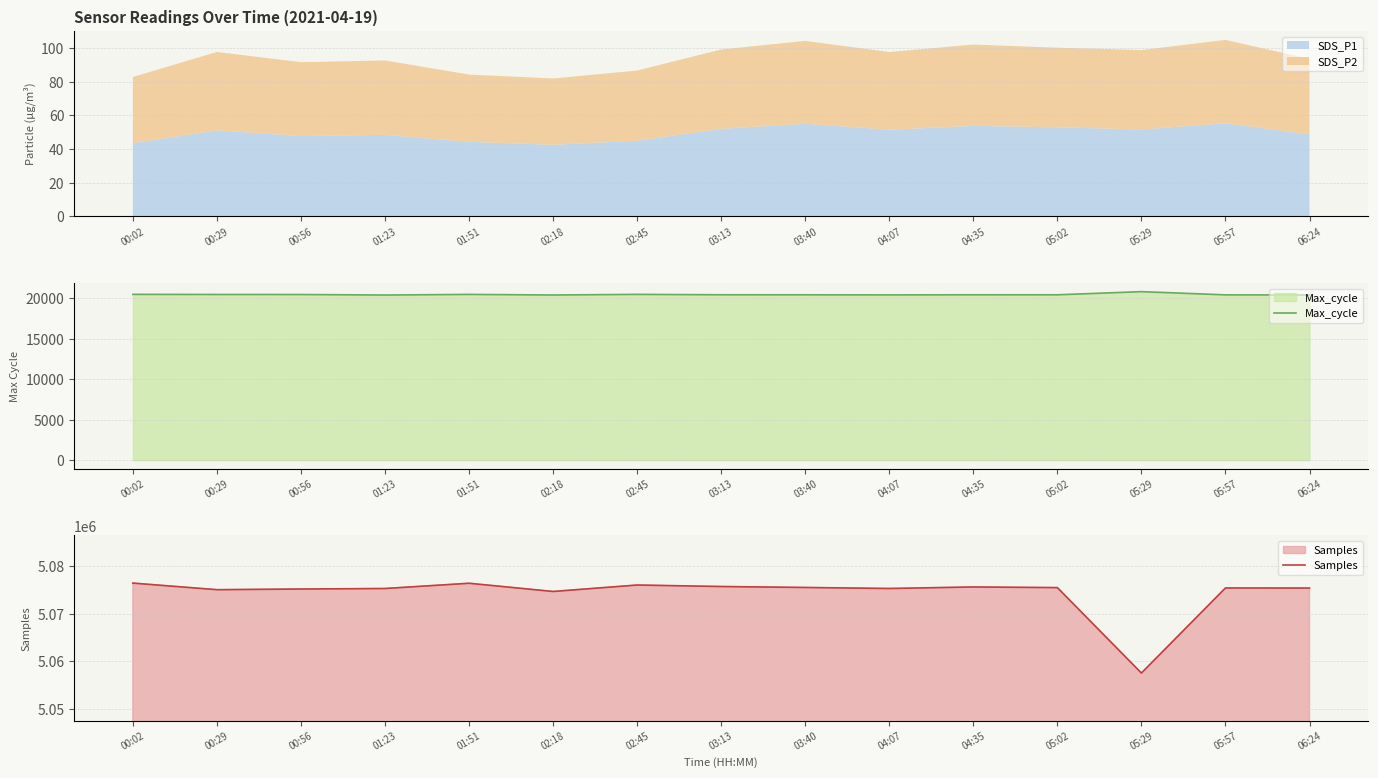

What is the total value across all series at 04:07?

5095726